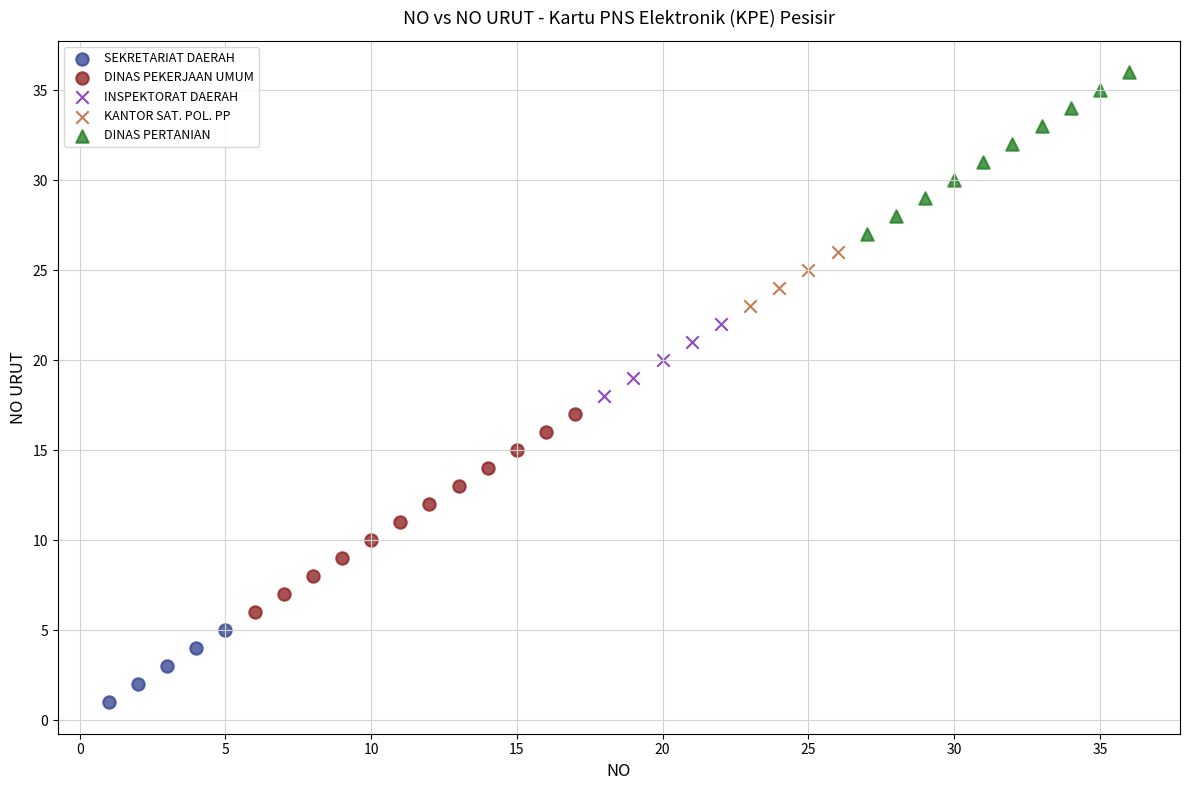

Which series has the widest spread of Y values?

DINAS PEKERJAAN UMUM